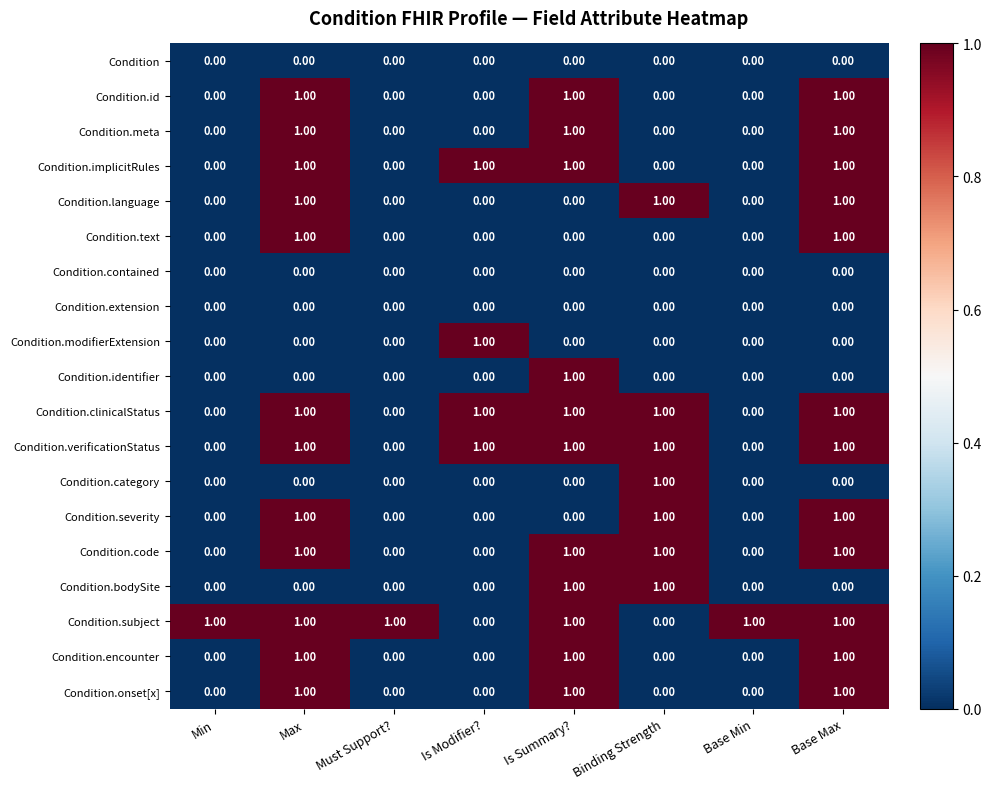

At how many categories does at least one series exceed 0?

8